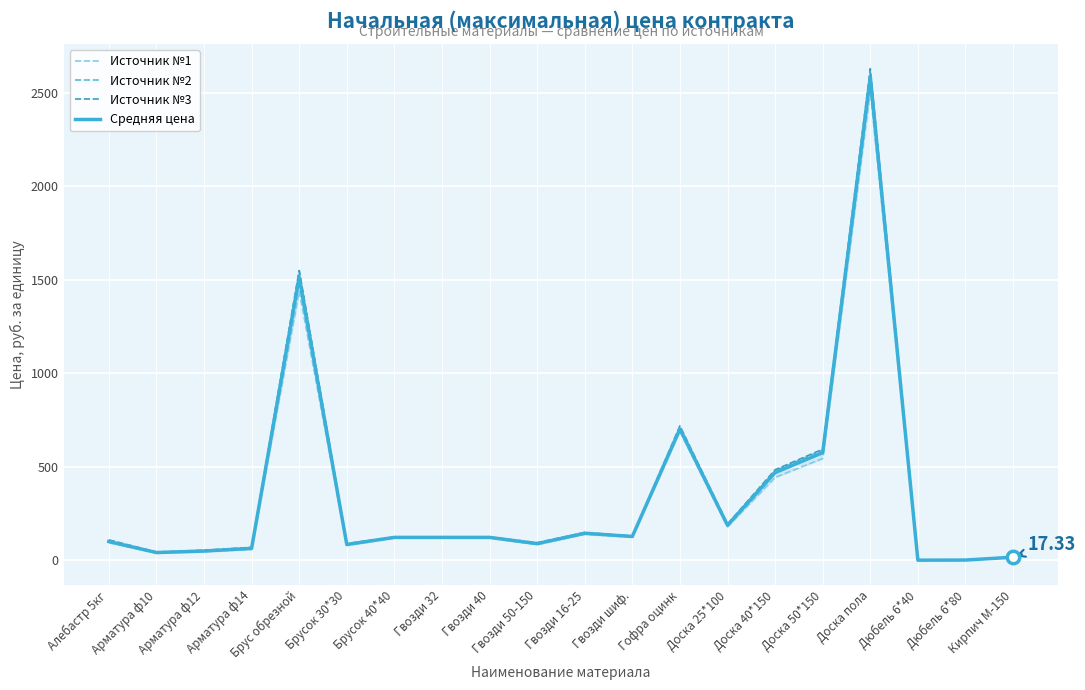

At which category is the sum across all series the highest?

Доска пола